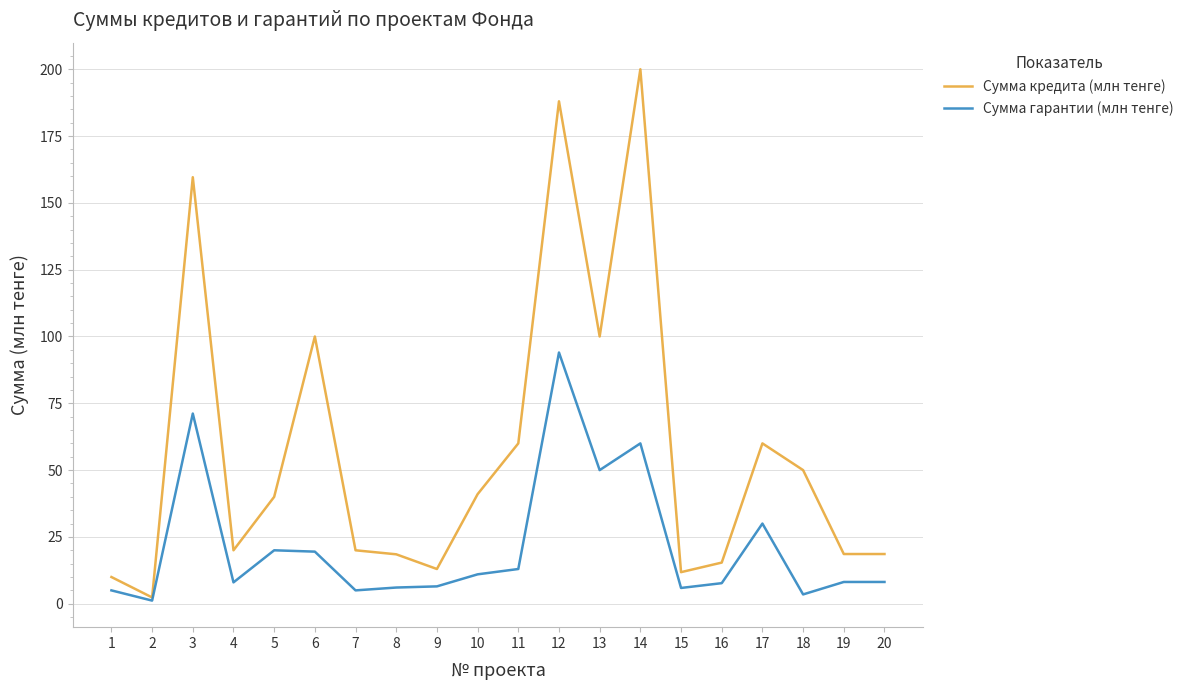

Which category has the highest value in the Сумма гарантии (млн тенге) series?

12